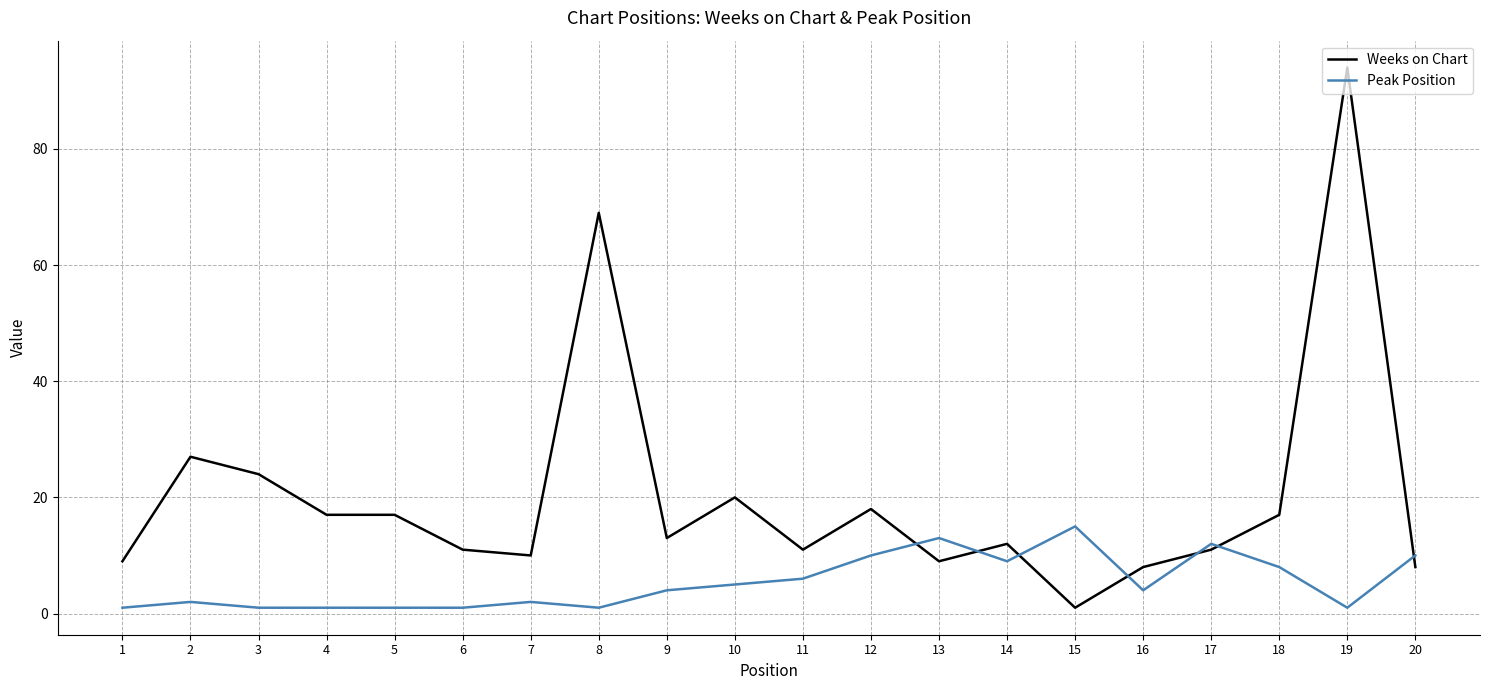

What is the sum of all Weeks on Chart values?

406